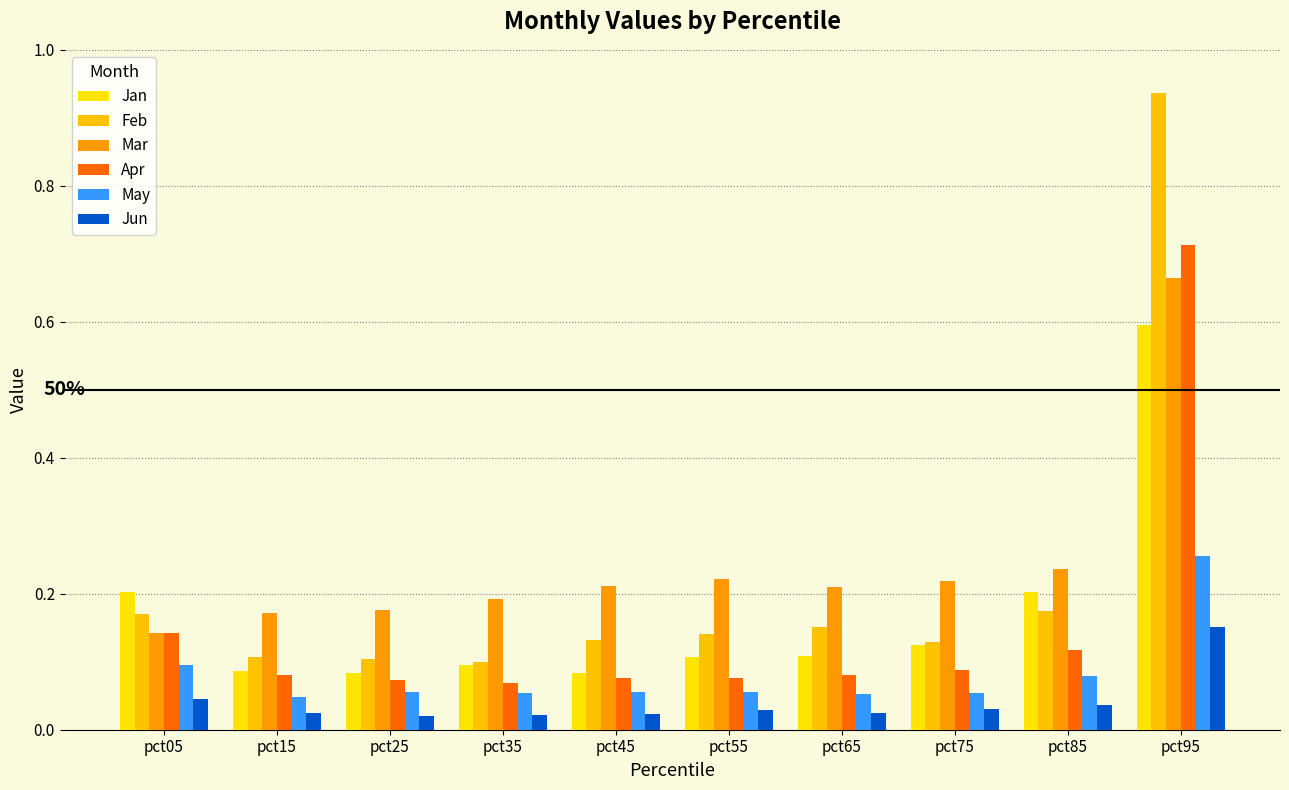

Count the number of categories in the chart.

10